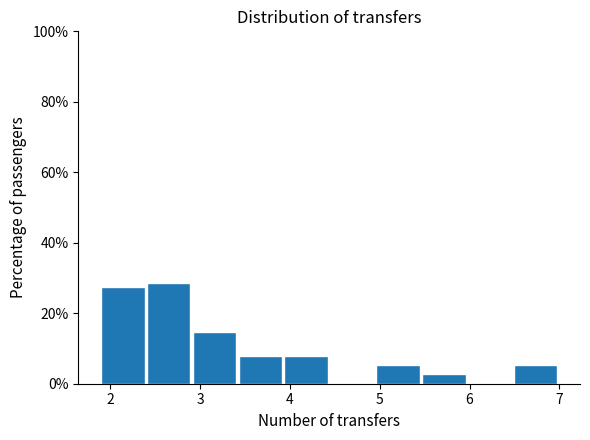

Reading left to right, list every bar in this chart as the range it spans on the x-axis followed by its height. Neither the bar edges nor the heights are printed on the chart, so give them approximately, as read against the axes.

1.90 to 2.41: 28
2.41 to 2.92: 28
2.92 to 3.43: 14
3.43 to 3.94: 8
3.94 to 4.45: 8
4.45 to 4.96: 0
4.96 to 5.47: 6
5.47 to 5.98: 2
5.98 to 6.49: 0
6.49 to 7.00: 6